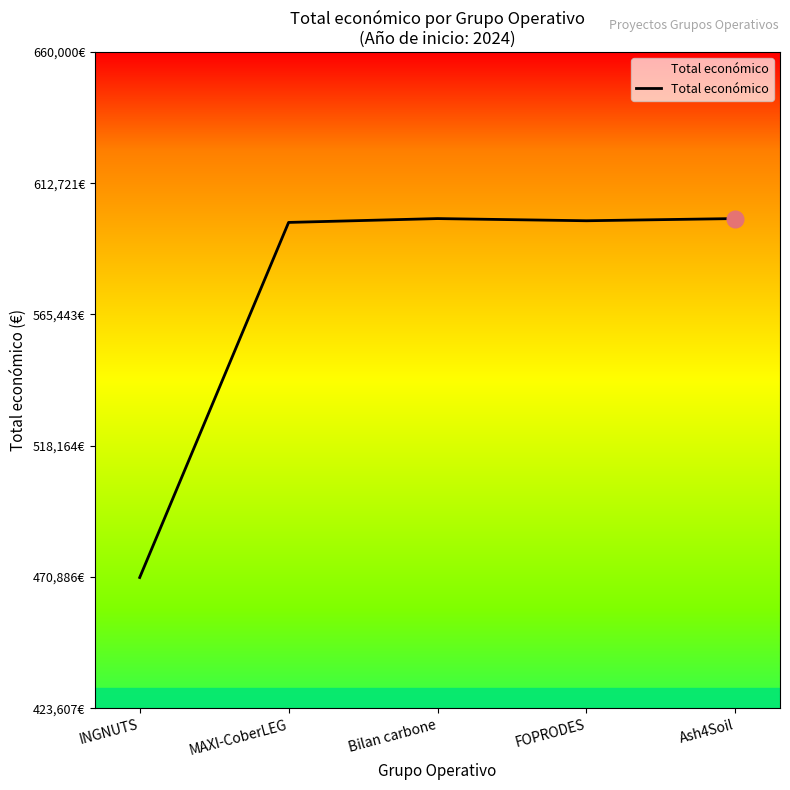

What is the sum of all values?

2868487